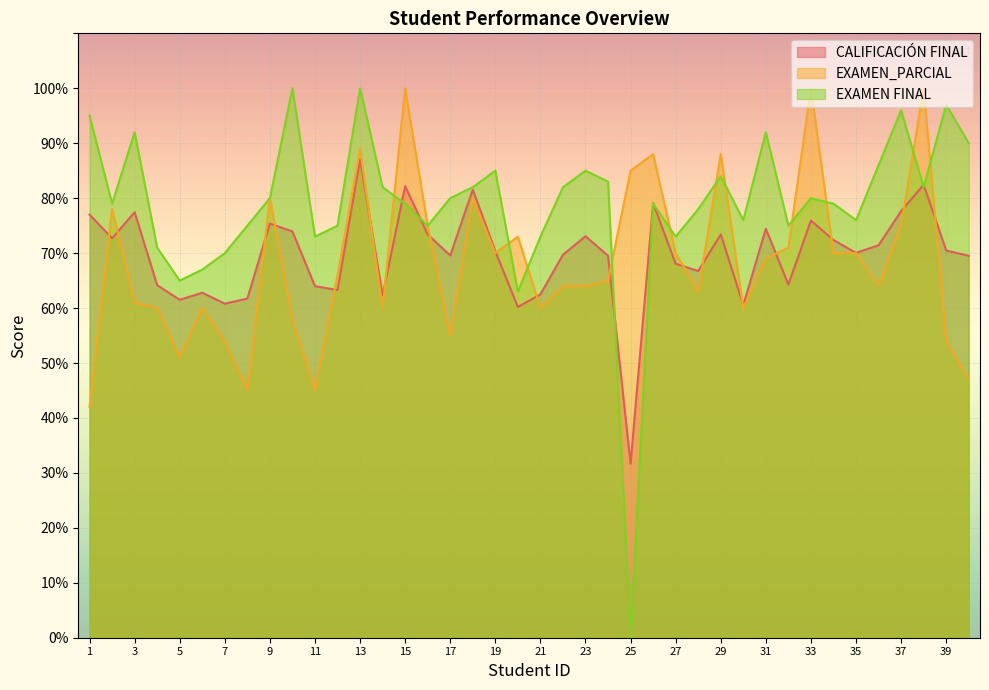

What are all the series names shown in the legend?

CALIFICACIÓN FINAL, EXAMEN_PARCIAL, EXAMEN FINAL